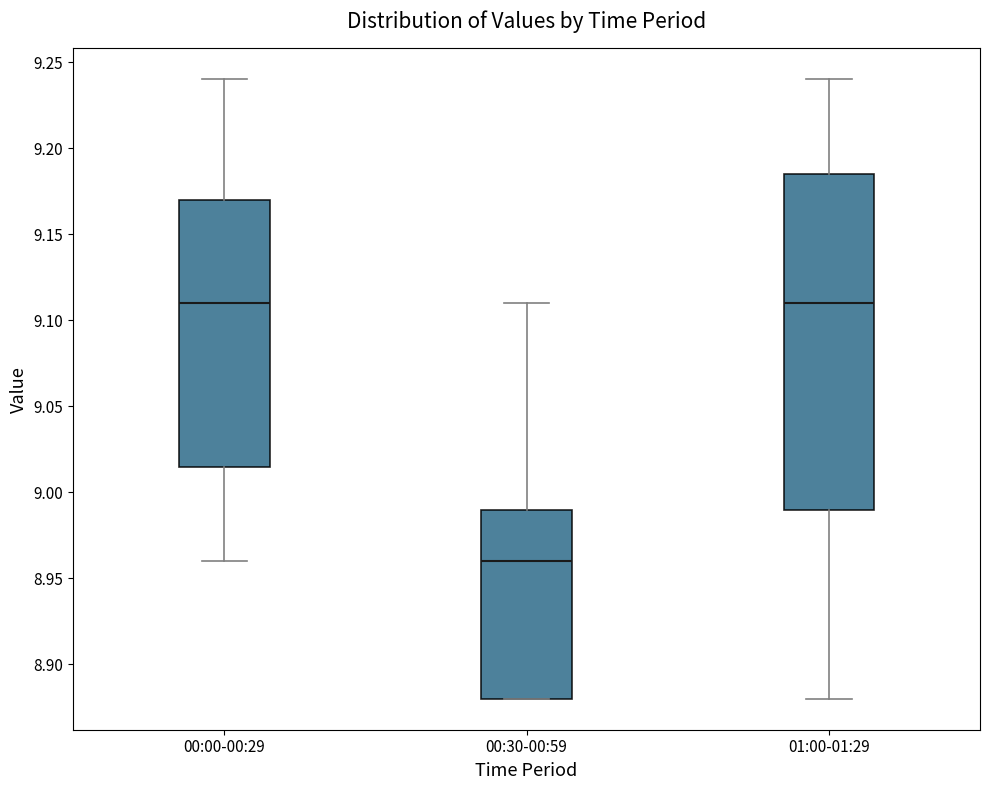

Comparing the boxes themselves (not the whiskers), which one is the tallest?

01:00-01:29